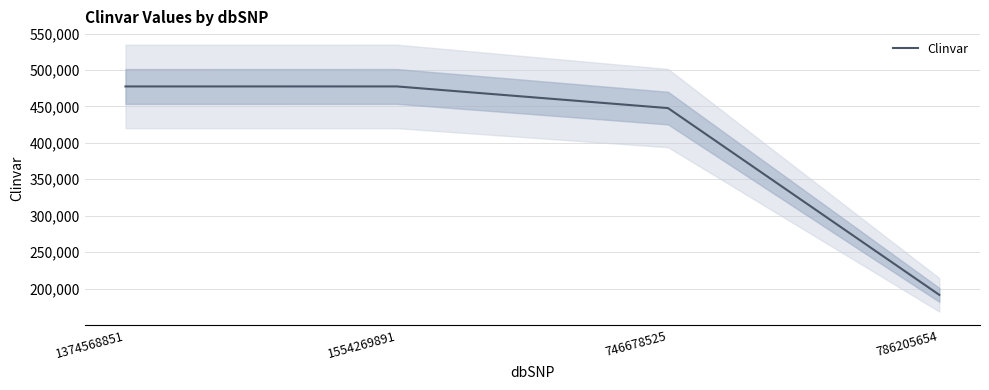

Rank the categories by value from highest to lowest.

1554269891, 1374568851, 746678525, 786205654